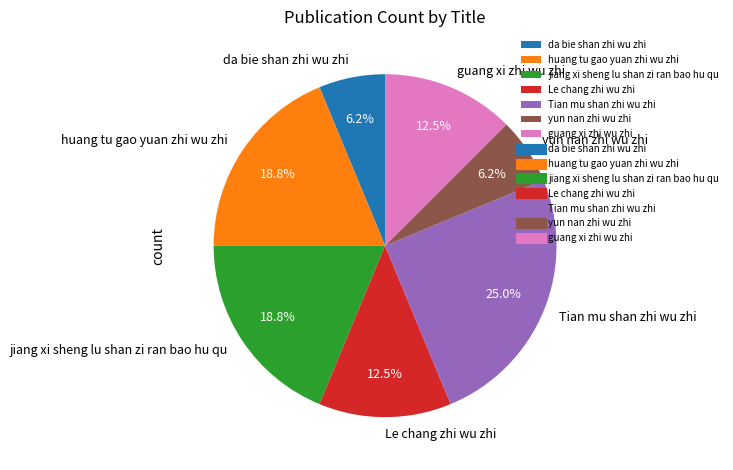

Is yun nan zhi wu zhi the majority of the pie?

No